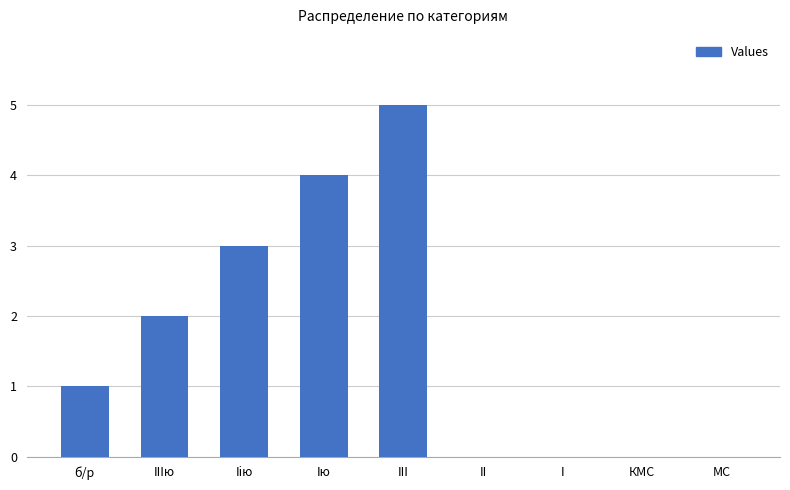

Reading left to right, transcribe all the data shown in this chart.

1	2	3	4	5	0	0	0	0